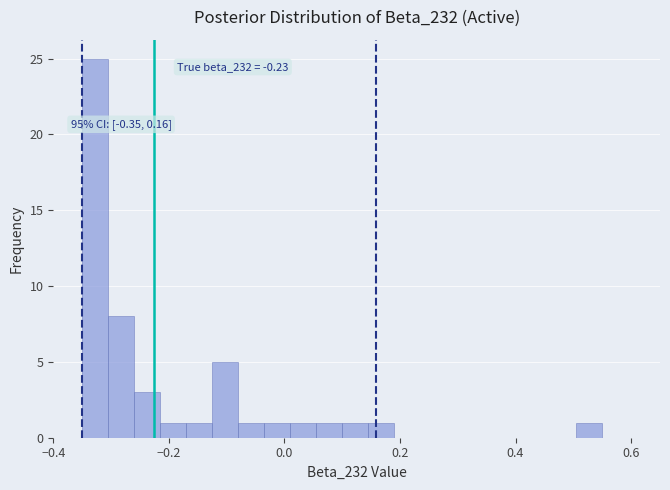

Read against the x-axis, roughly where is the centre of the tallest bar?

-0.32